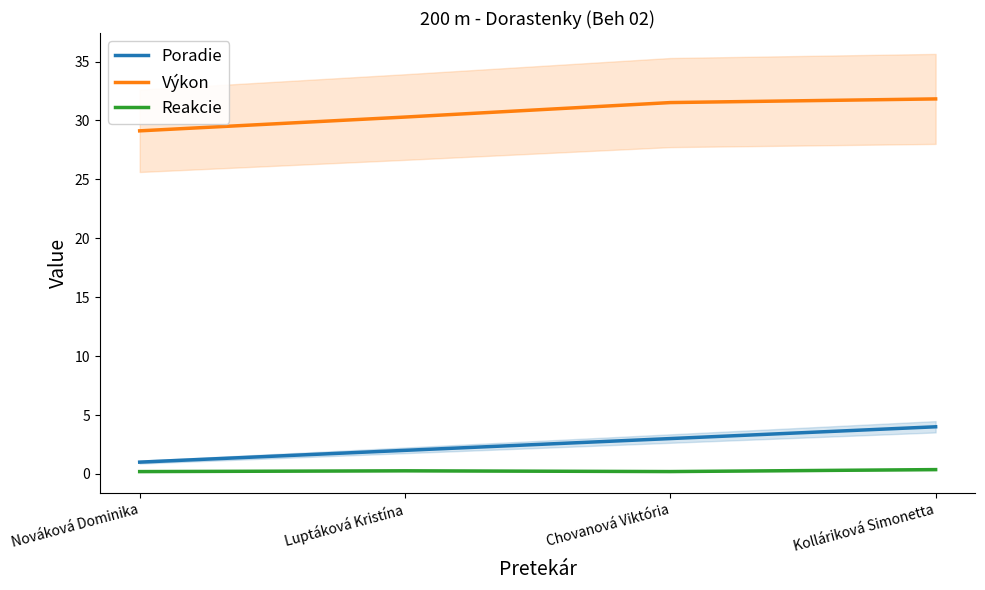

Reading left to right, transcribe all the data shown in this chart.

Poradie: 1.0	2.0	3.0	4.0
Výkon: 29.1	30.3	31.5	31.8
Reakcie: 0.2	0.3	0.2	0.4